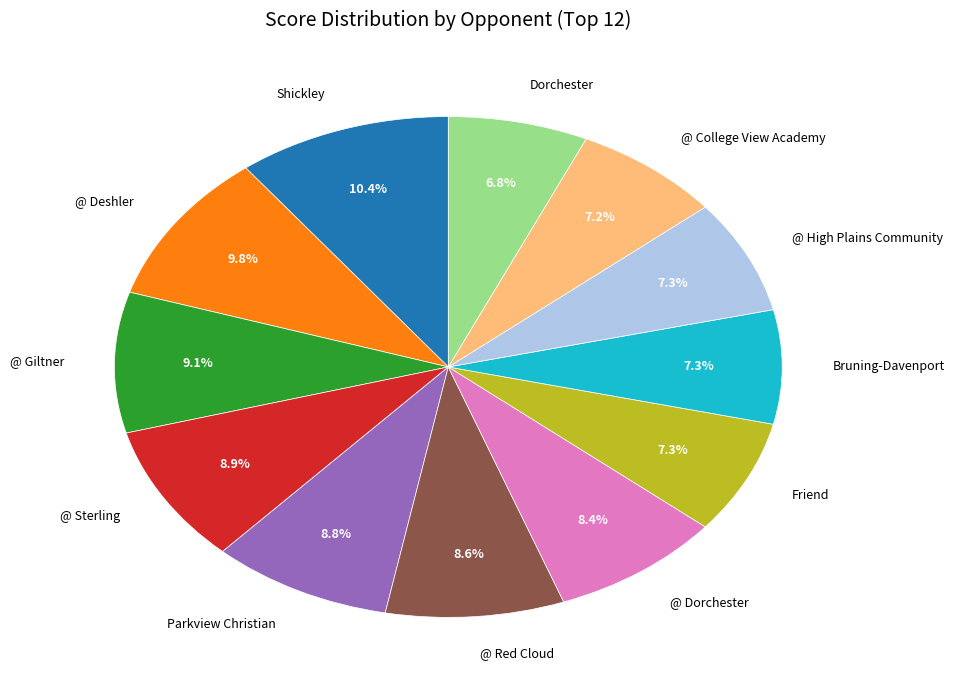

How many segments does this pie chart have?

12